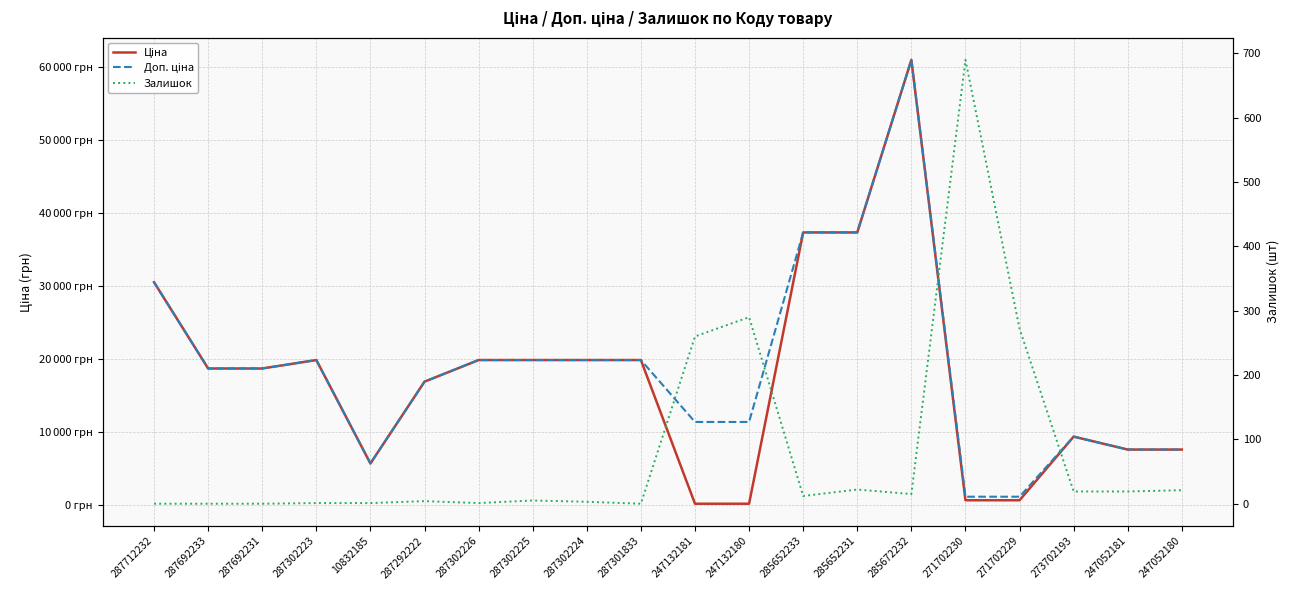

How many values in the Доп. ціна series exceed 18671?

11